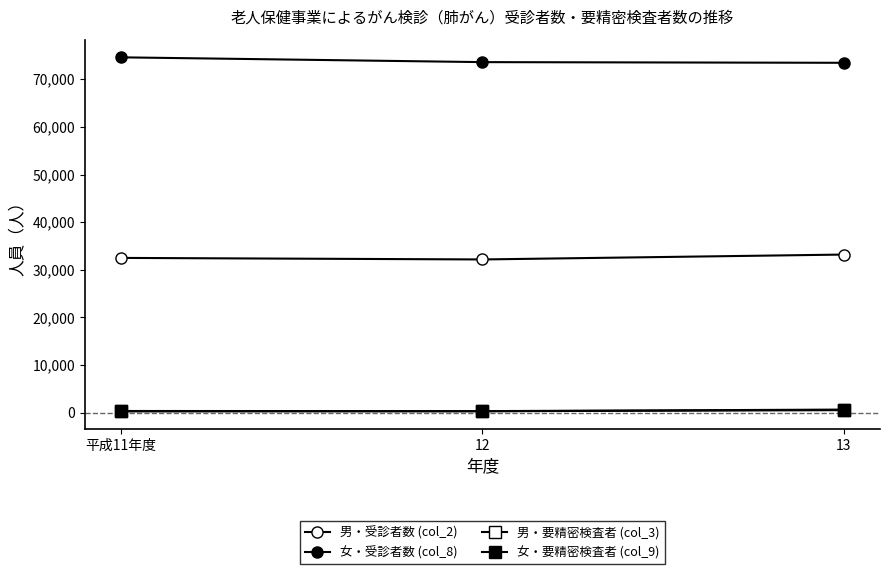

How many distinct data groups are displayed?

4